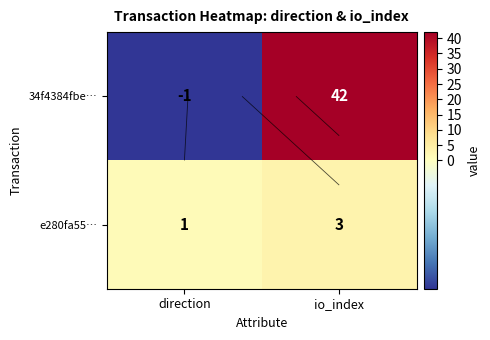

The 34f4384fbe… series shows 11 at io_index. True or false?

False